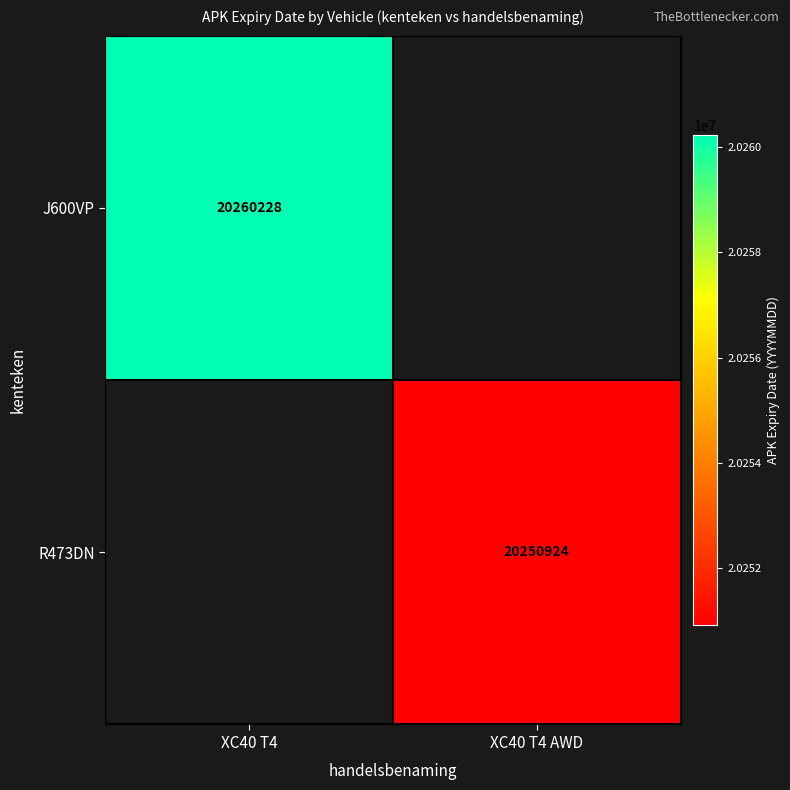

How many distinct data groups are displayed?

2